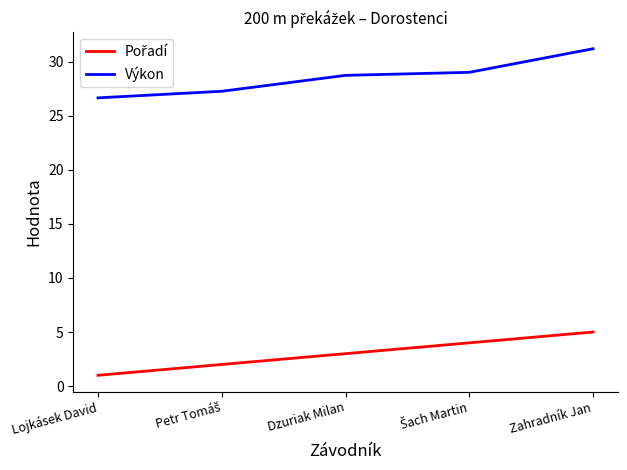

At which category is the sum across all series the highest?

Zahradník Jan